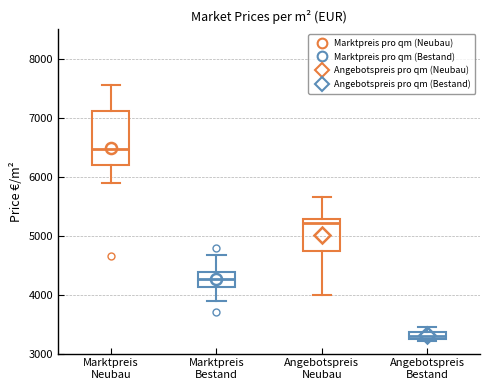

Which box's median line is the highest?

Marktpreis Neubau